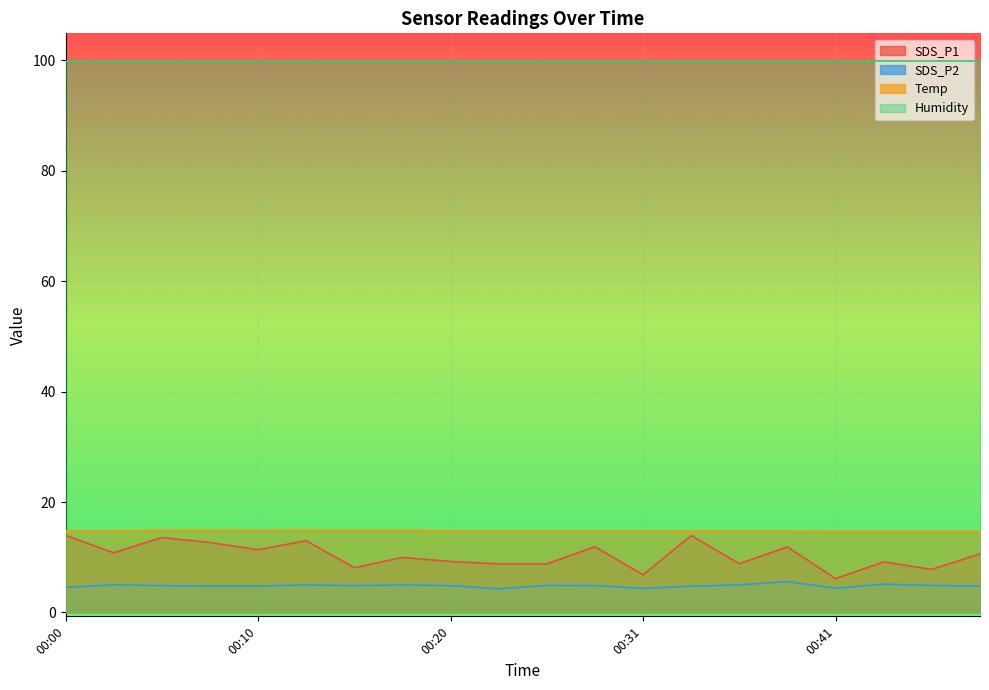

True or false: SDS_P1 has a value of 2.9 at 00:16.

False